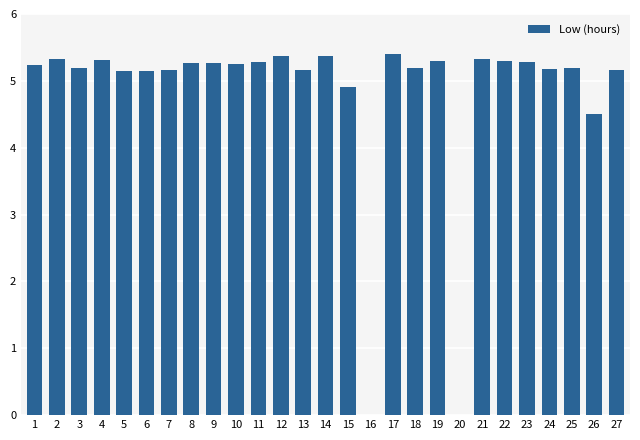

How many distinct data groups are displayed?

1